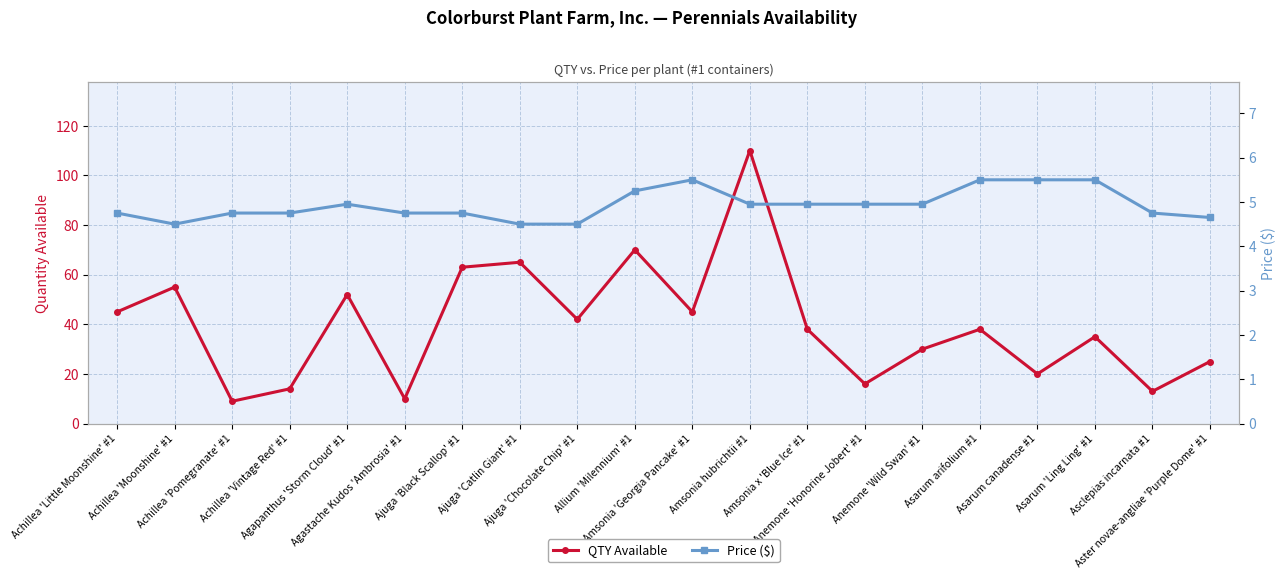

Which series has the largest range (max minus min)?

QTY Available